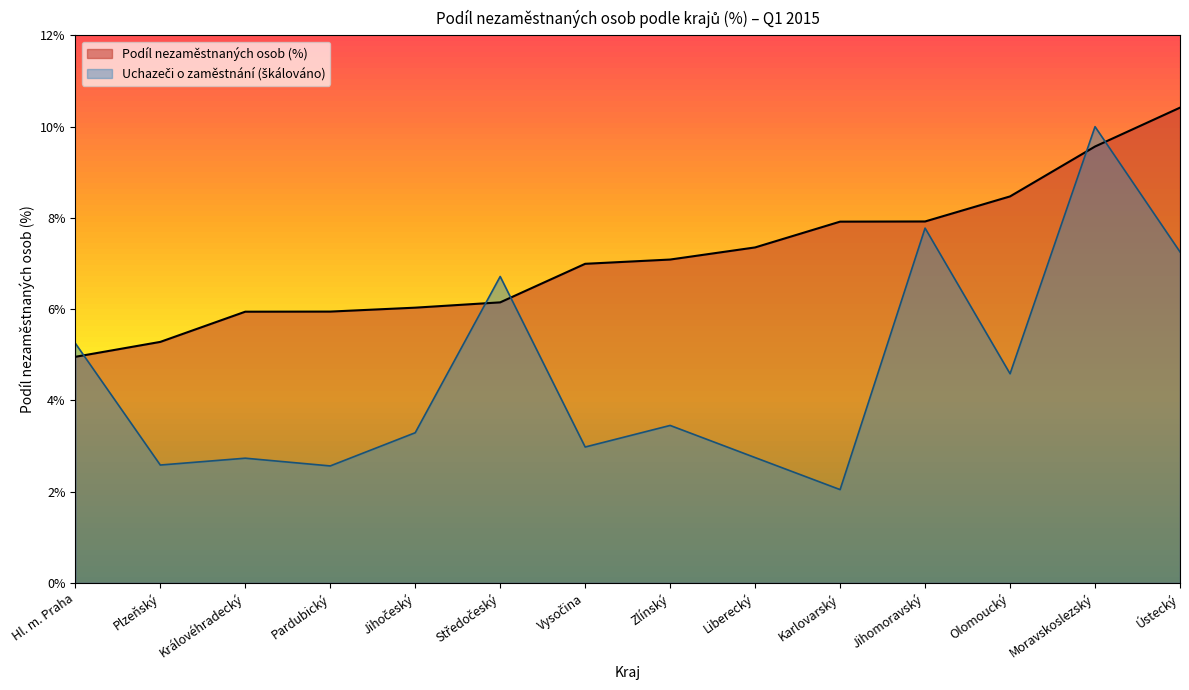

Does the chart display data point markers on the line(s)?

No